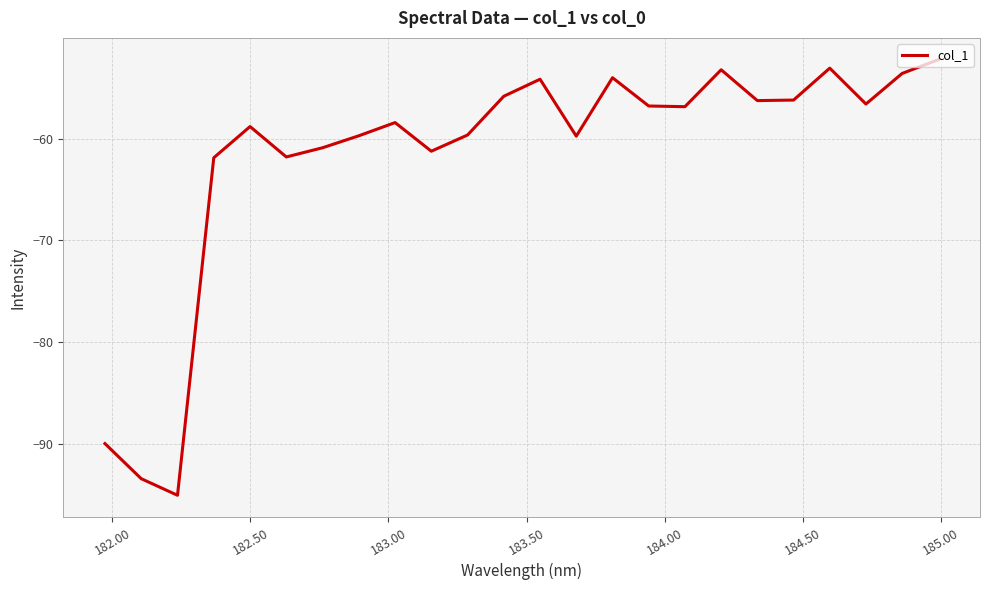

What is the minimum value shown in the chart?

-95.1